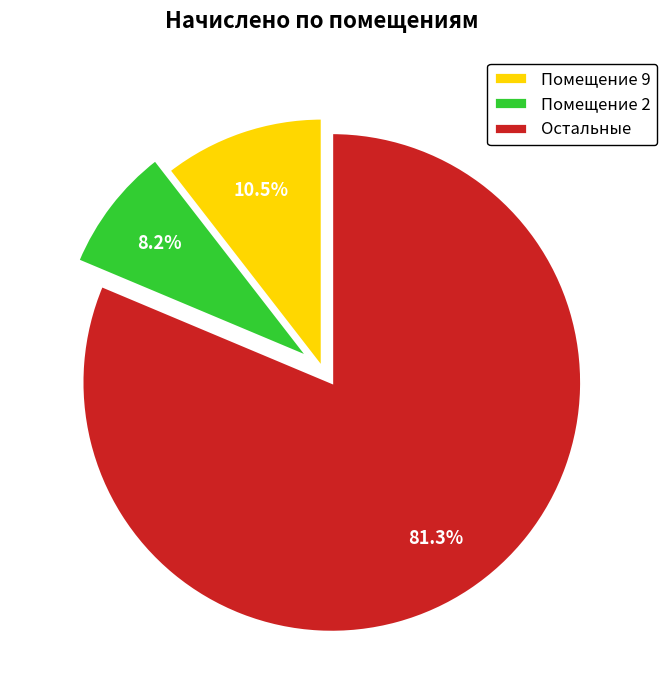

To the nearest percent, what is the average slice percentage?

33%